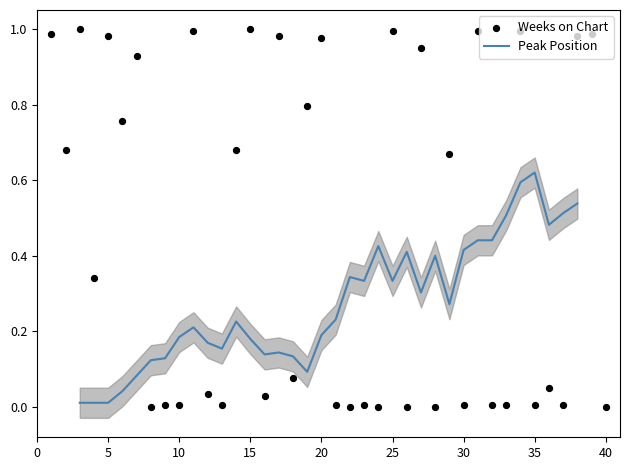

What is the change in value from 28 to 31?

+1.0